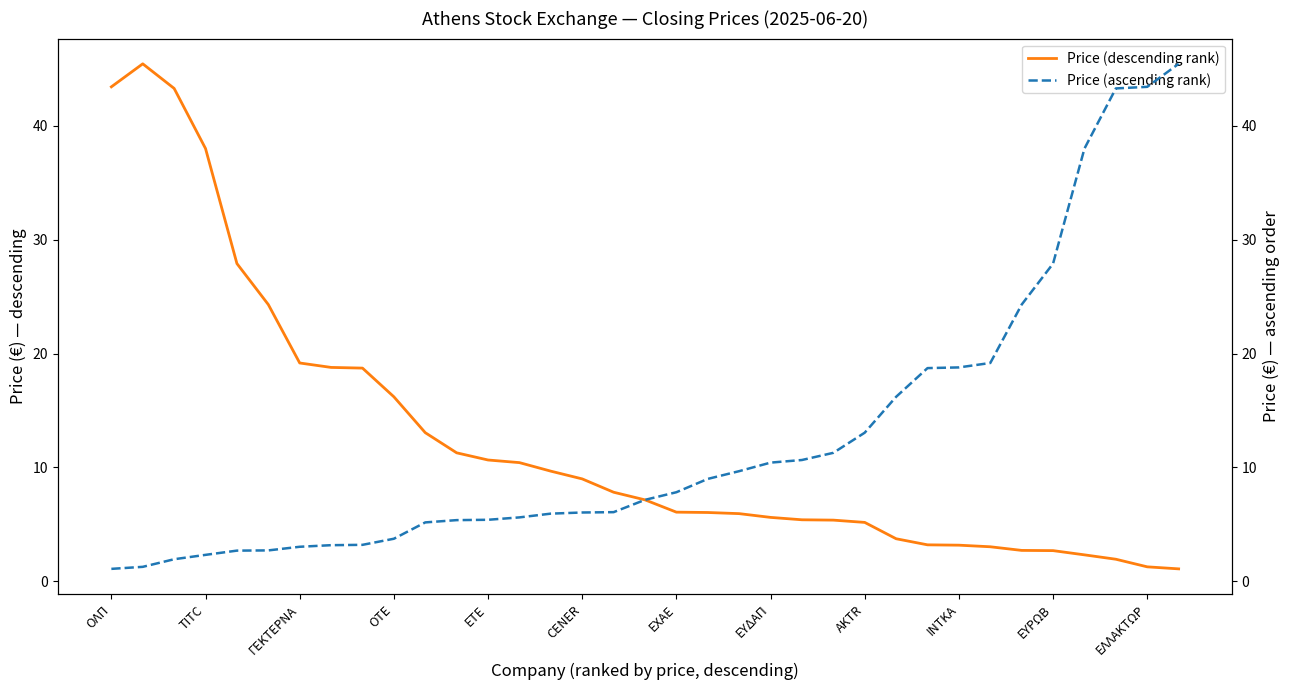

The value of Price (descending rank) at ΟΤΕ is 16.2. True or false?

True